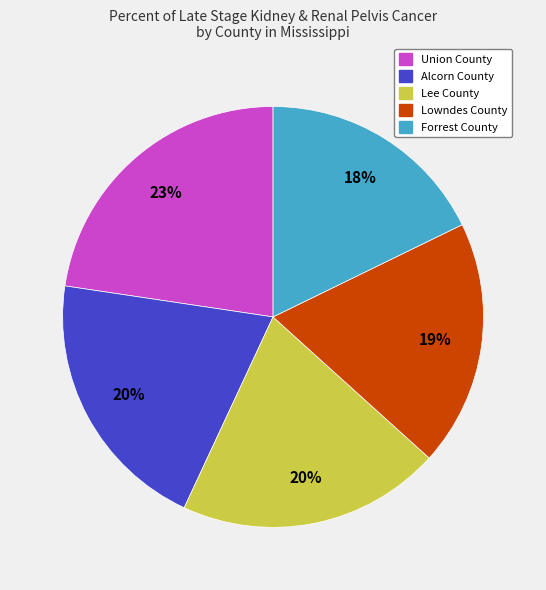

Which category has the biggest portion of the pie?

Union County